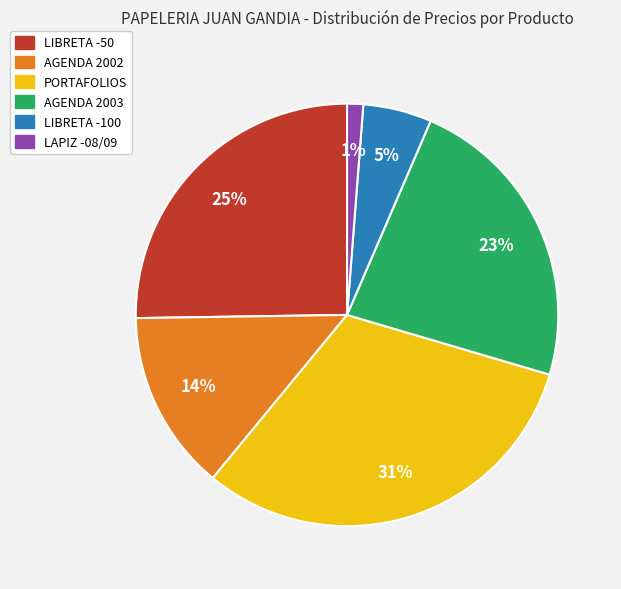

Which category has the biggest portion of the pie?

PORTAFOLIOS